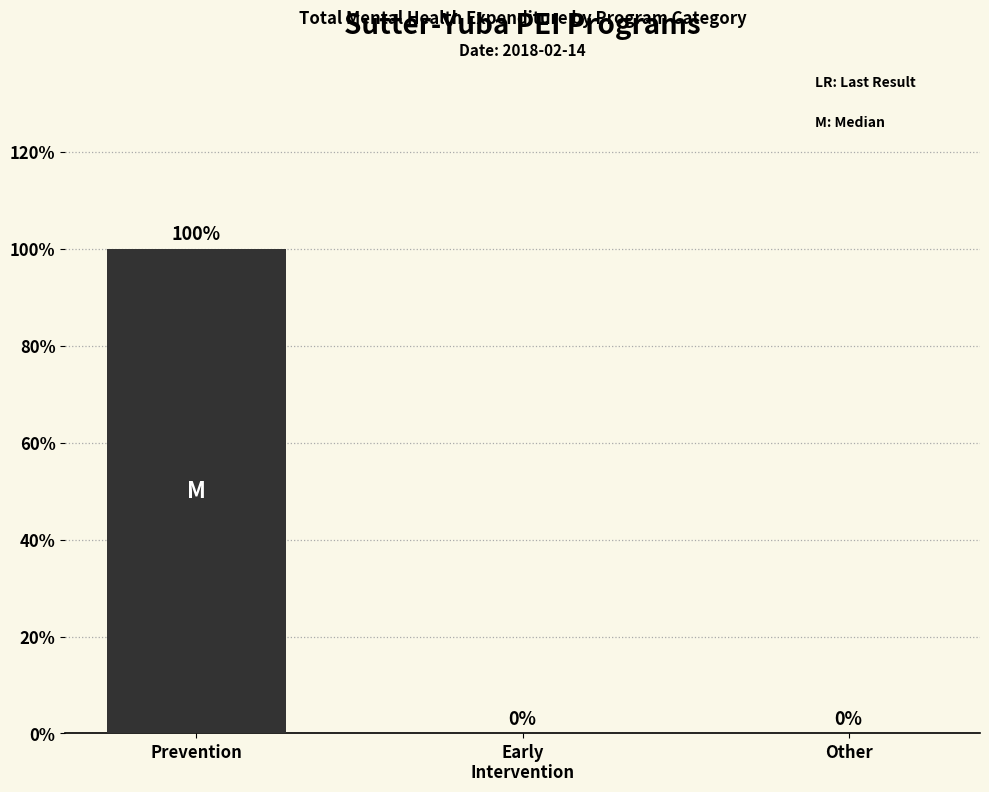

Are the bars horizontal?

No